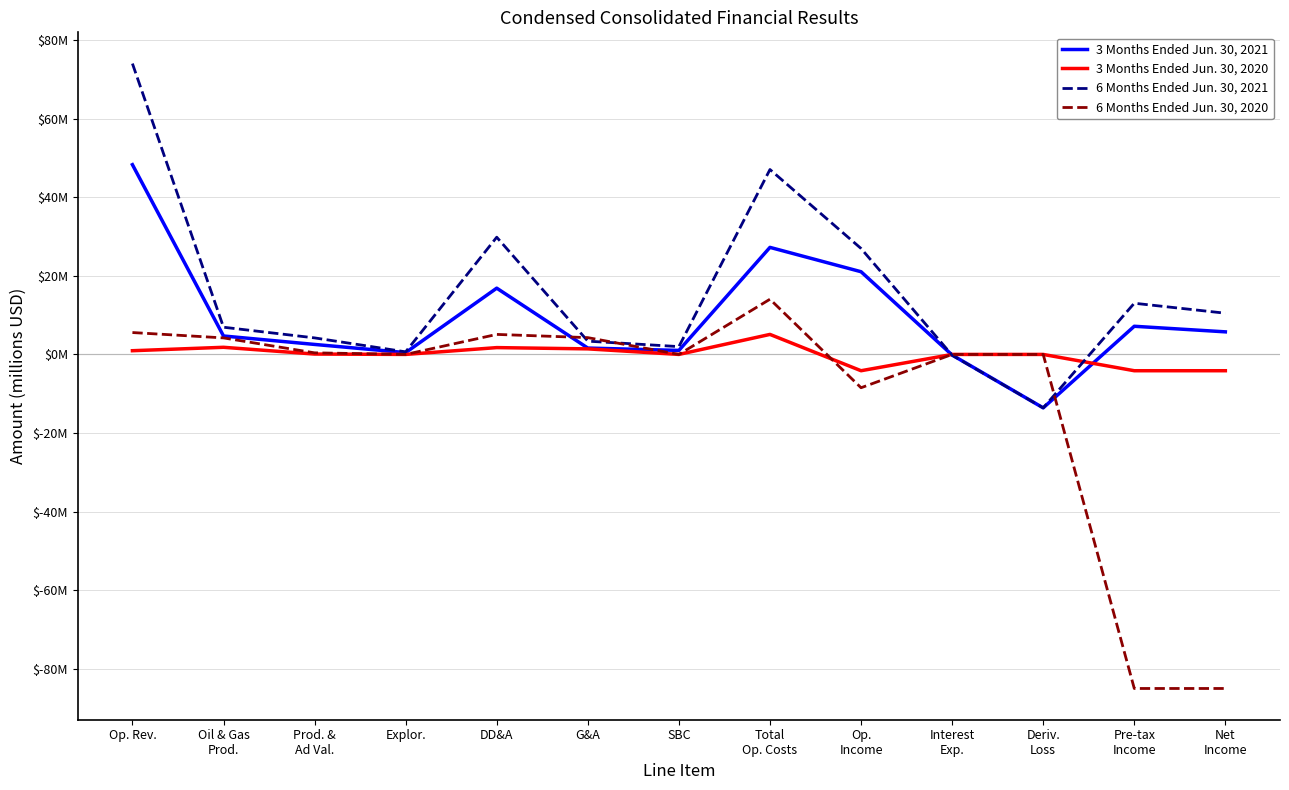

What is the smallest value displayed?

-85.0